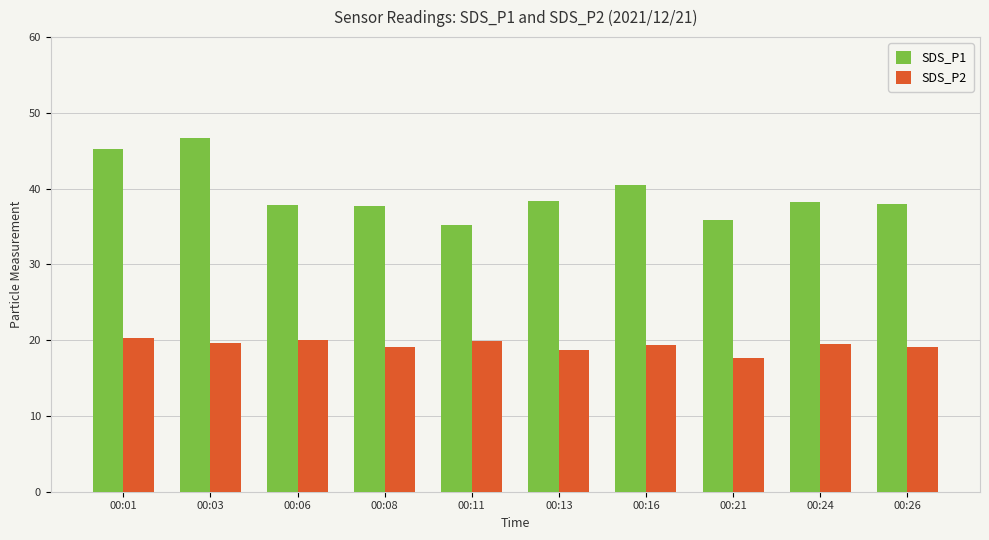

What is the sum of all SDS_P1 values?

393.5